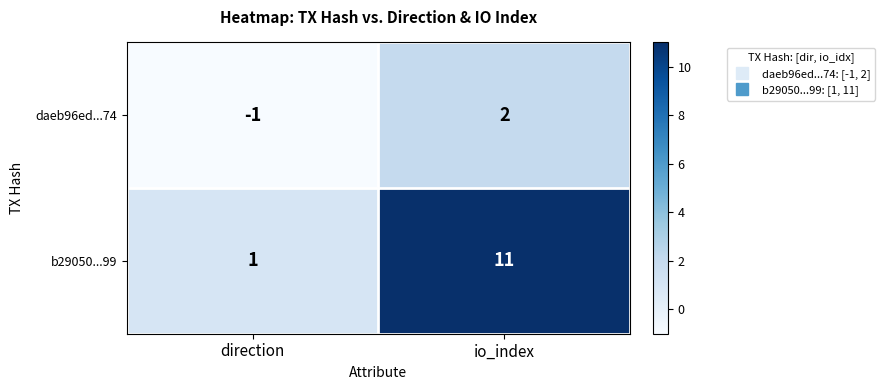

Which series has the largest range (max minus min)?

b29050...99